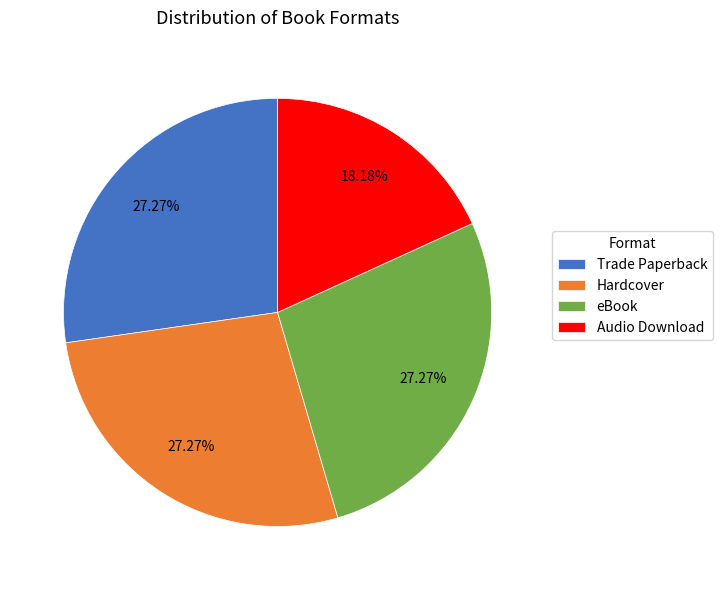

Which slice is the smallest?

Audio Download